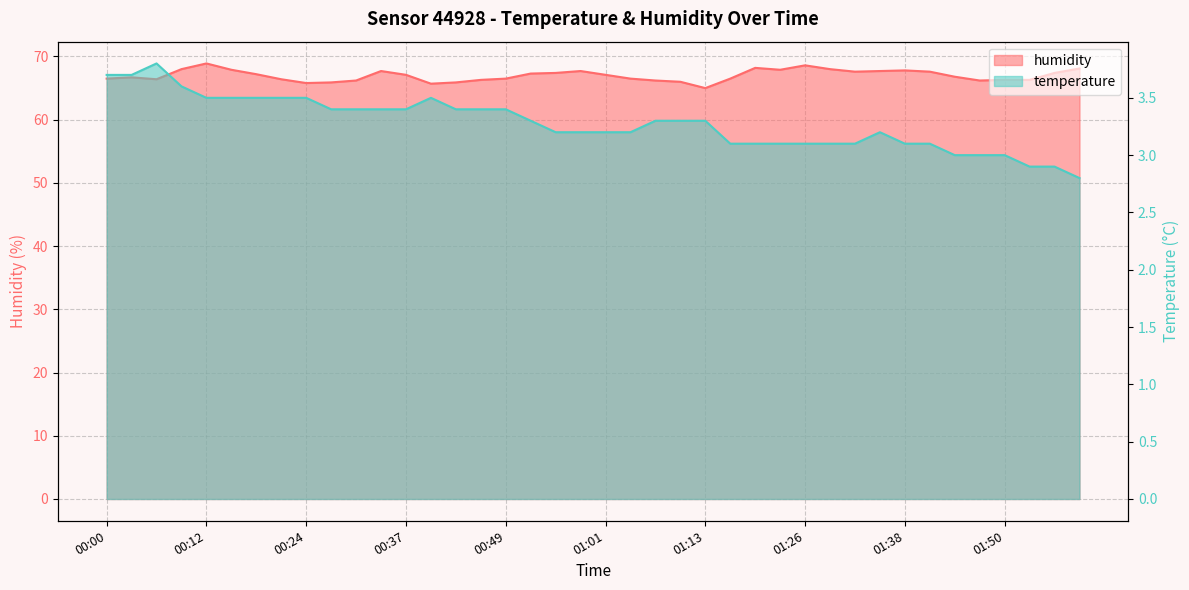

Which has a higher value, 01:32 or 01:56?

01:32